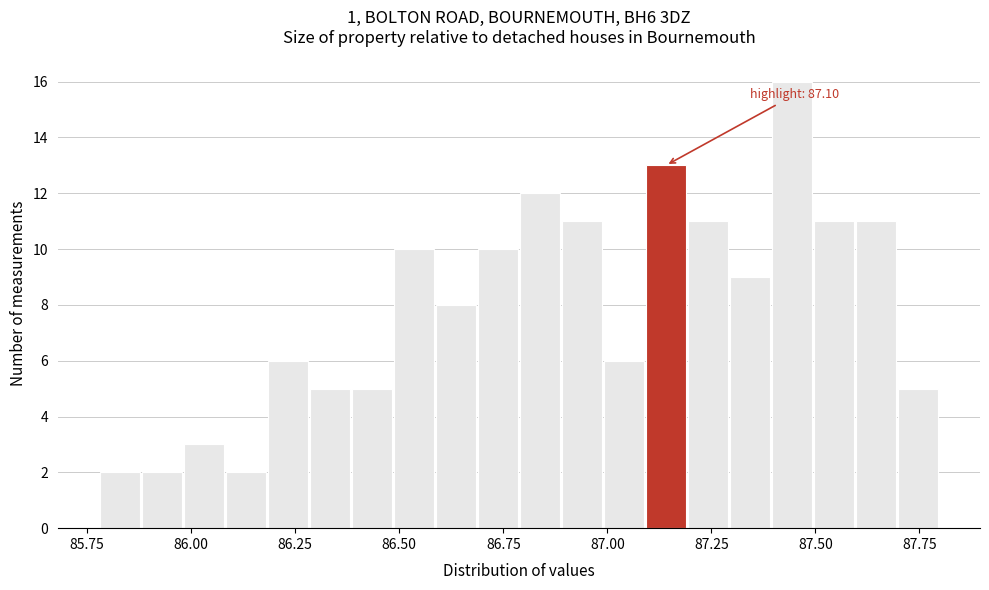

Around what value on the x-axis is the tallest bar? Give the approximate position of its centre, as read against the axis.

87.45